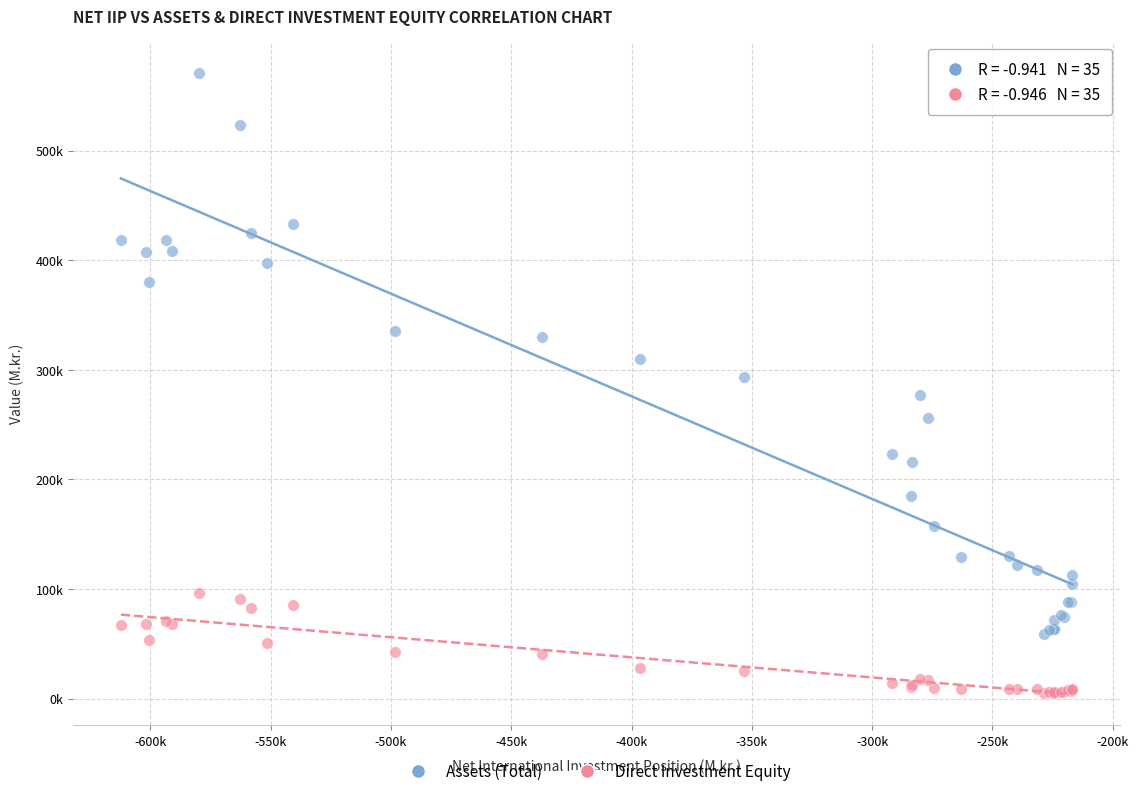

What are all the series names shown in the legend?

Assets (Total), Direct Investment Equity